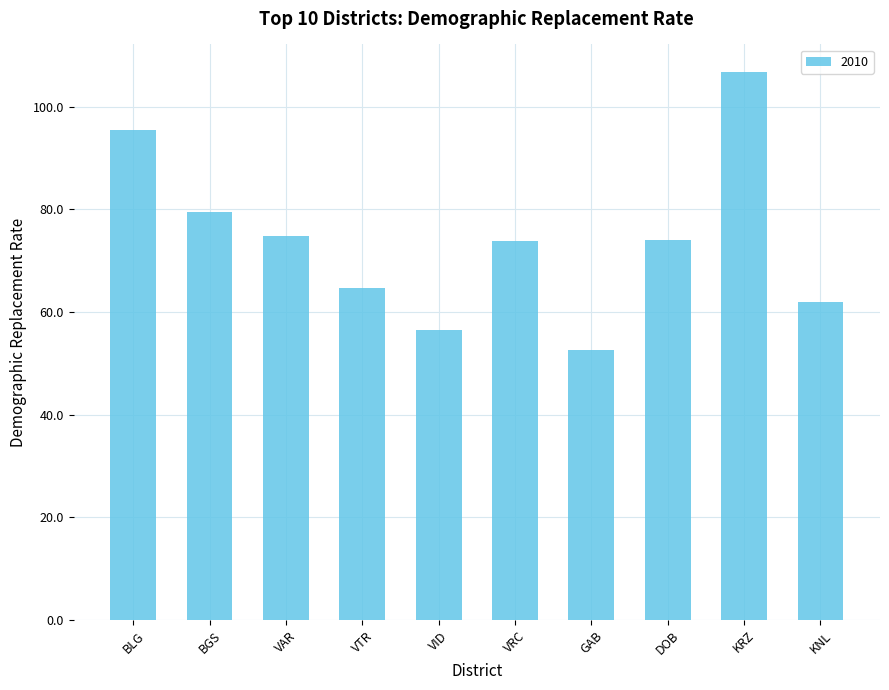

What is the label of the 6th bar from the right?

VID